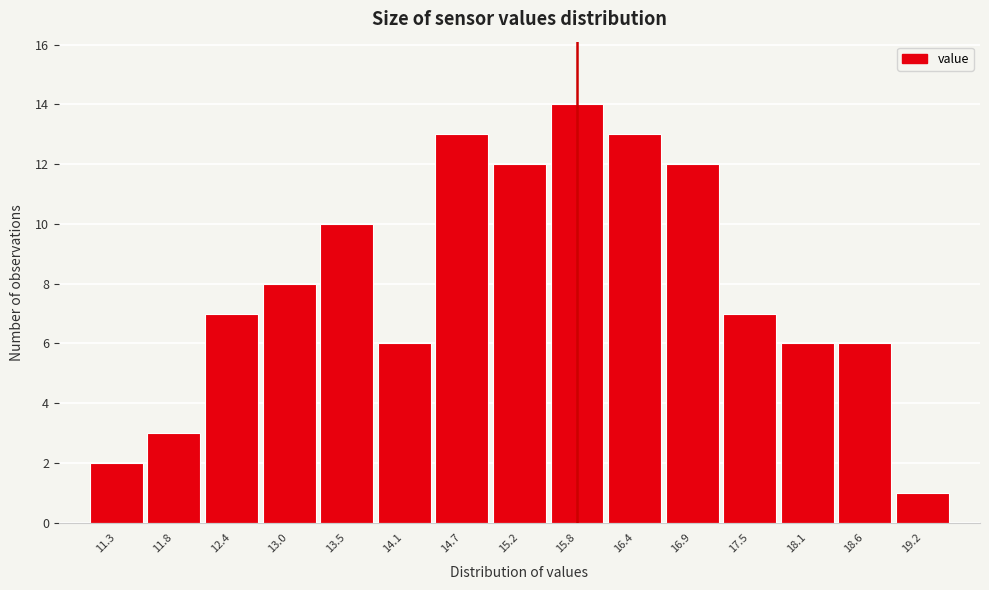

Which range on the x-axis has the tallest bar?

15.5 to 16.1